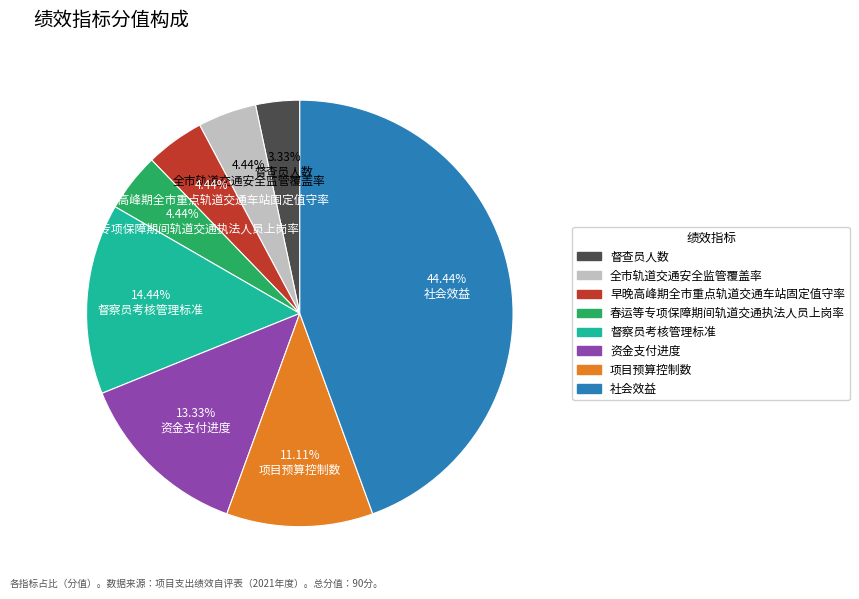

Does any single category account for the majority?

No